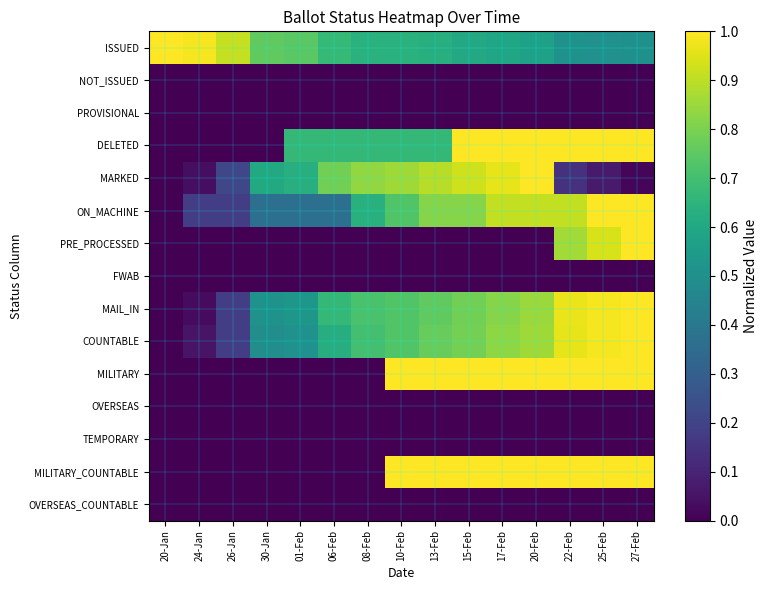

Count the number of categories in the chart.

15